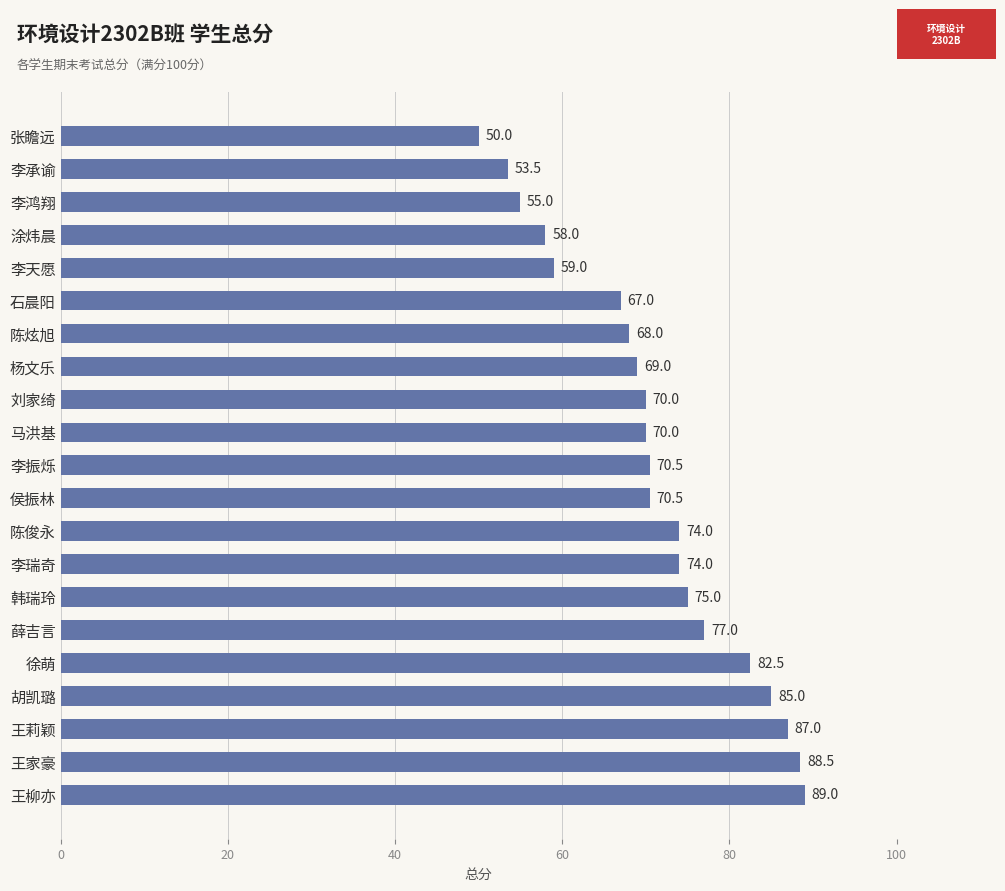

Reading top to bottom, transcribe all the data shown in this chart.

50.0	53.5	55.0	58.0	59.0	67.0	68.0	69.0	70.0	70.0	70.5	70.5	74.0	74.0	75.0	77.0	82.5	85.0	87.0	88.5	89.0